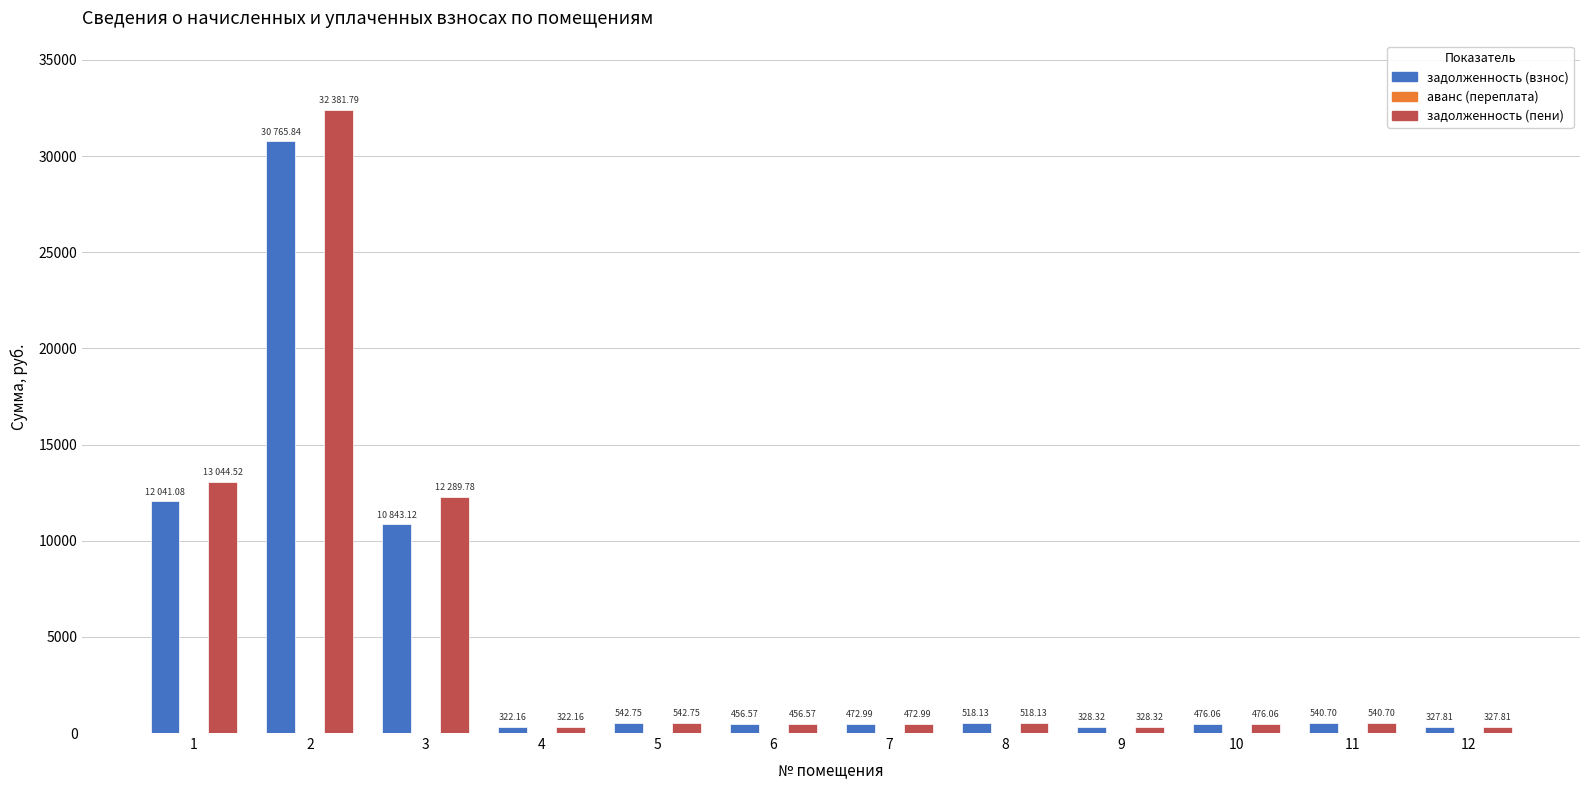

How many data points in задолженность (взнос) are less than 518?

6